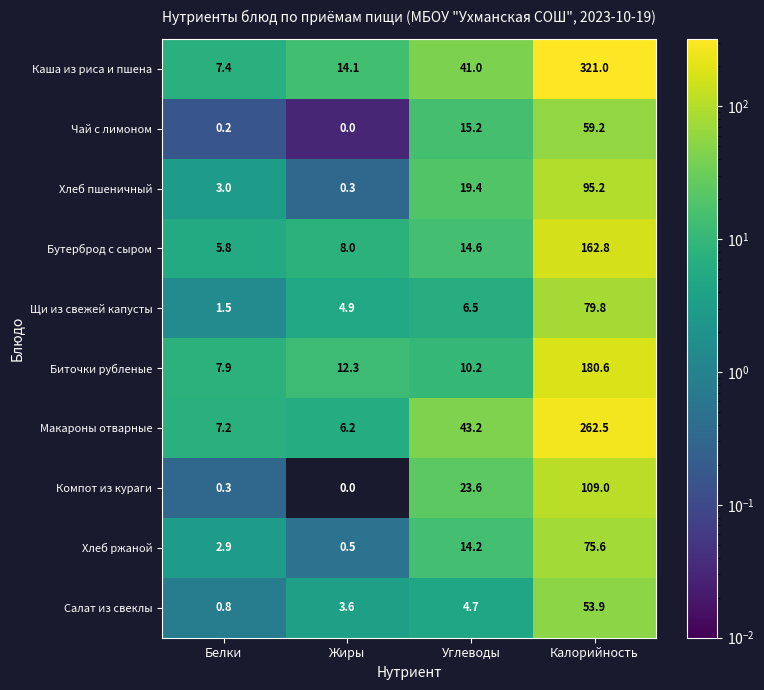

Which series has the widest spread of values?

Каша из риса и пшена